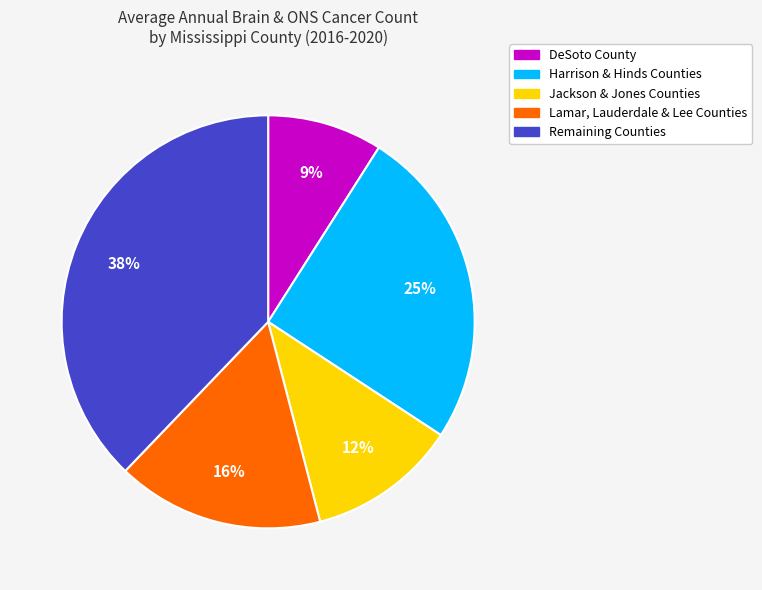

To the nearest percent, what percentage of the pie is Lamar, Lauderdale & Lee Counties?

16%